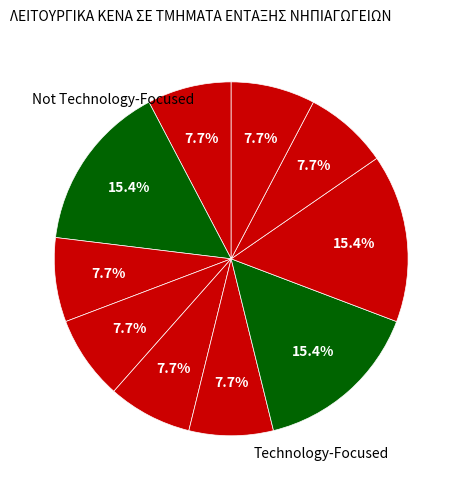

Is there any slice that represents more than half of the pie?

No